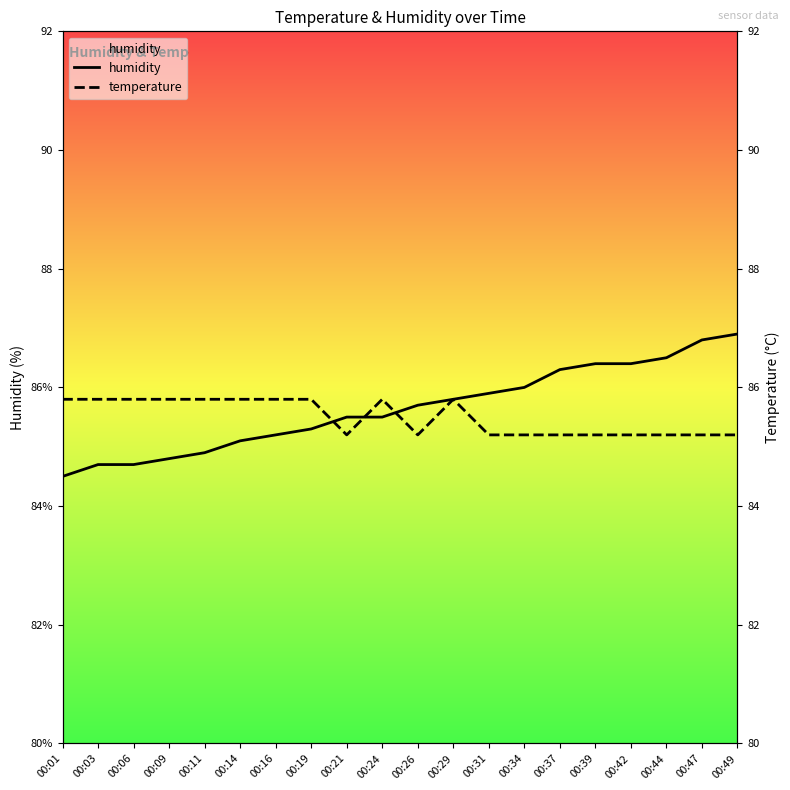

Which series has the largest Y range (max minus min)?

humidity